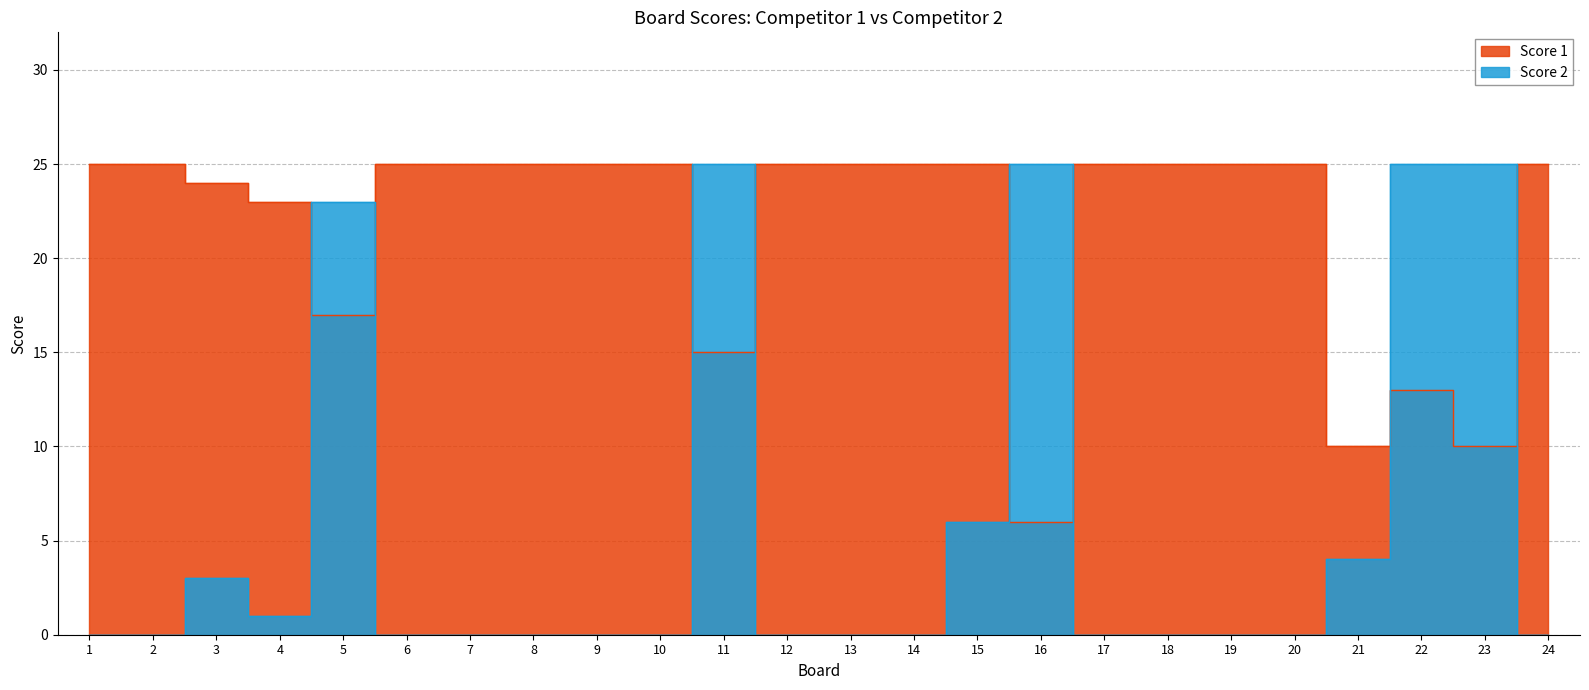

What is the difference between the second highest and minimum values in the Score 1 series?

19